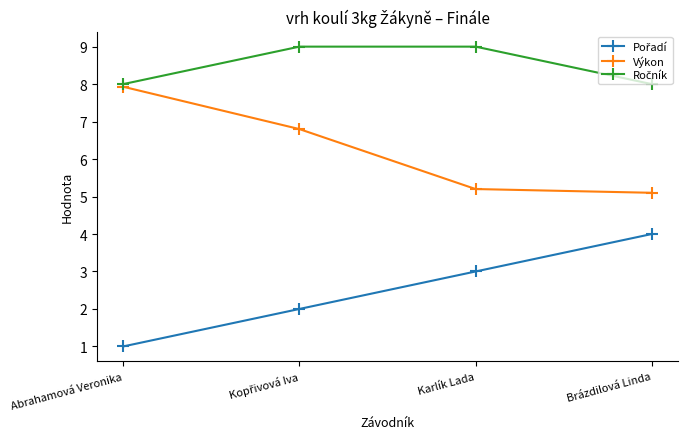

What is the difference between the highest and lowest values at Brázdilová Linda?

4.0